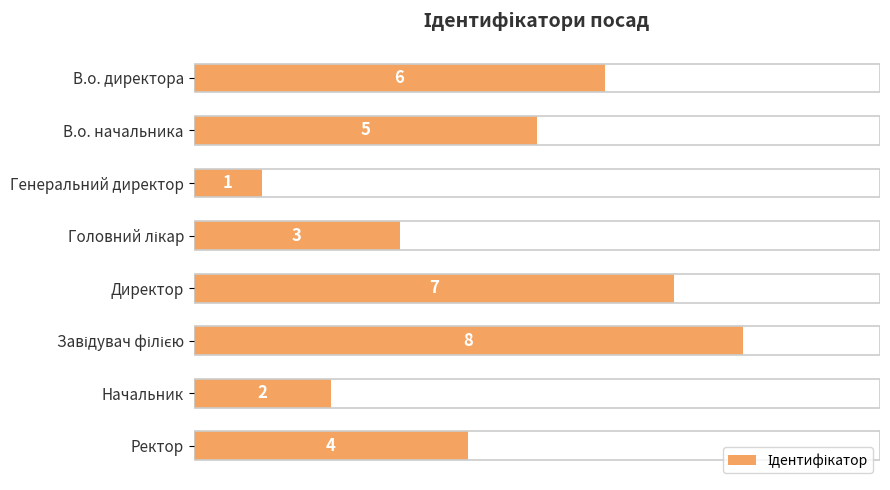

What is the maximum value shown in the chart?

8